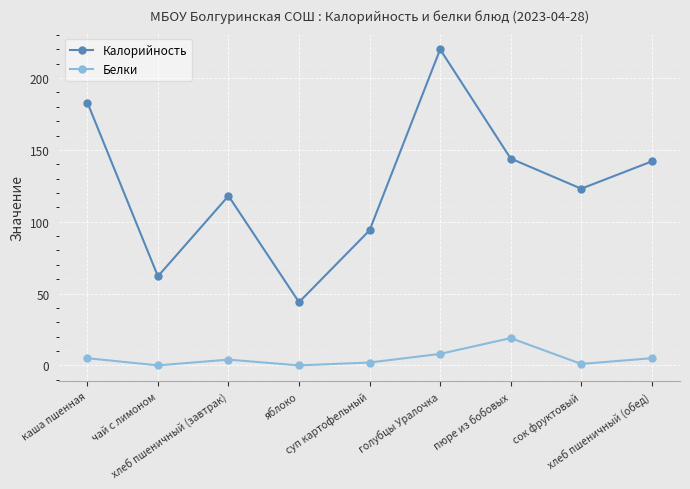

Reading right to left, extract all data points from this chart.

Калорийность: хлеб пшеничный (обед)=142	сок фруктовый=123	пюре из бобовых=144	голубцы Уралочка=220	суп картофельный=94	яблоко=44	хлеб пшеничный (завтрак)=118	чай с лимоном=62	каша пшенная=183
Белки: хлеб пшеничный (обед)=5	сок фруктовый=1	пюре из бобовых=19	голубцы Уралочка=8	суп картофельный=2	яблоко=0	хлеб пшеничный (завтрак)=4	чай с лимоном=0	каша пшенная=5